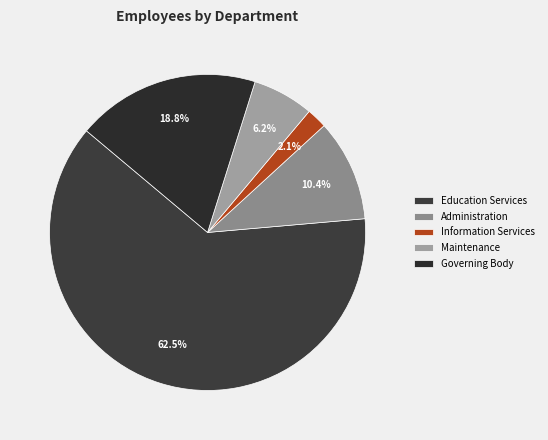

Which has a higher value, Governing Body or Education Services?

Education Services